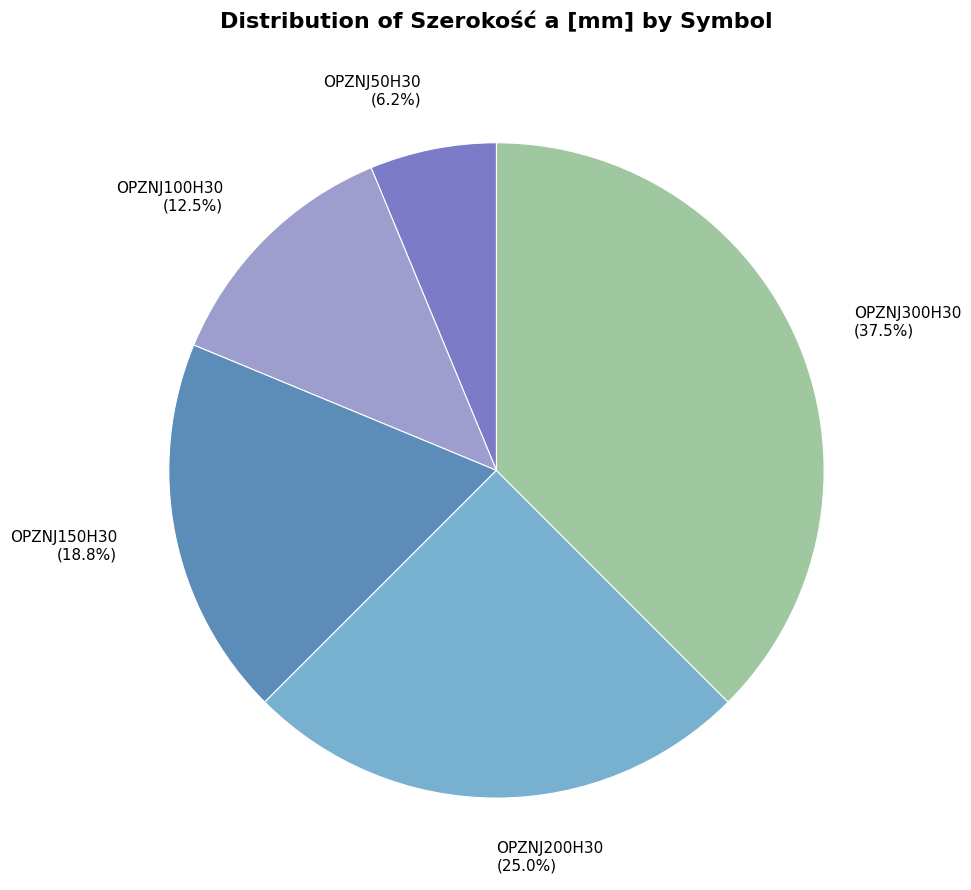

What is the smallest slice in the pie chart?

OPZNJ50H30